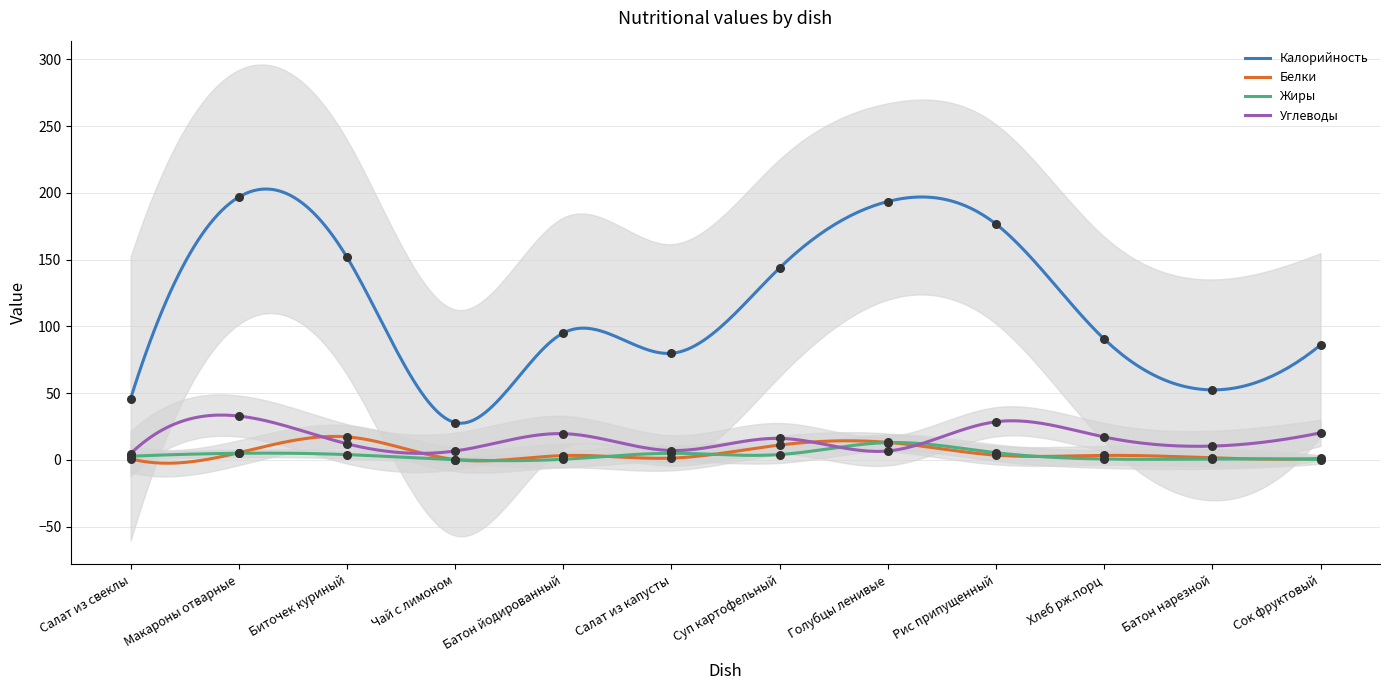

What is the total value across all series at Салат из капусты?

92.9